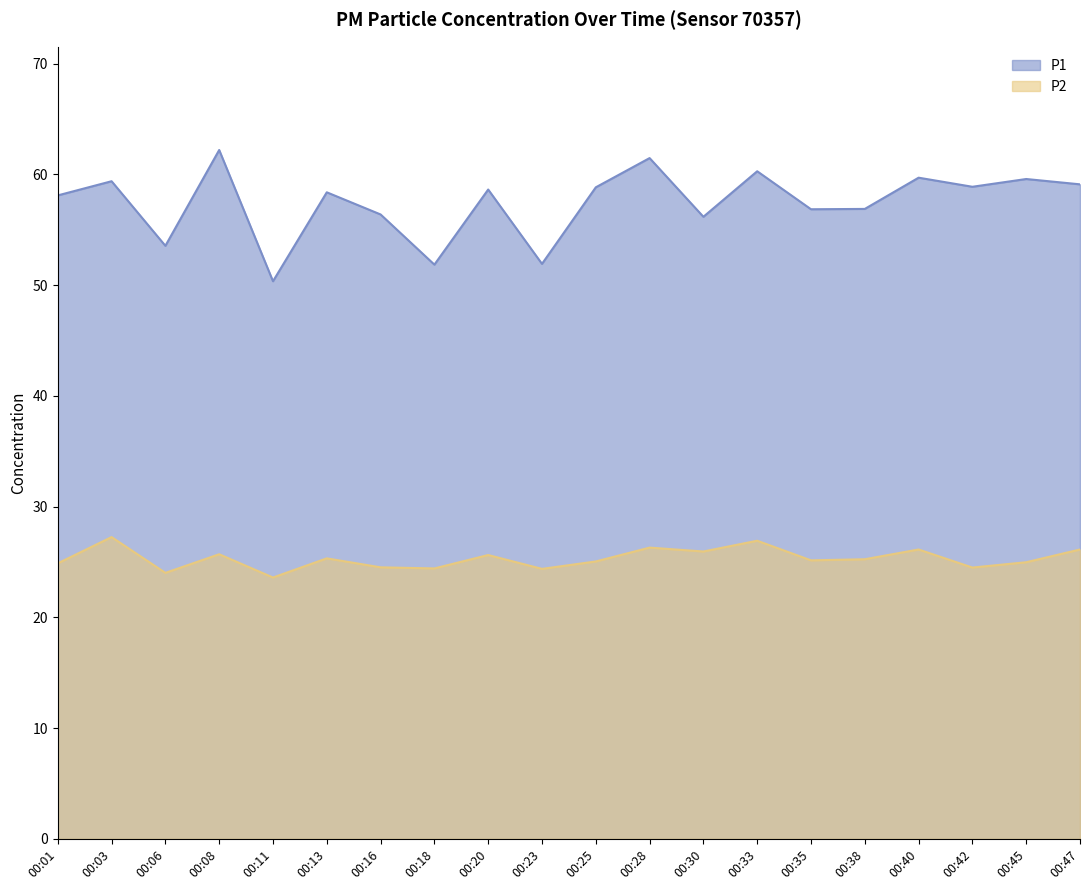

At which category does P1 reach its first local valley?

00:06